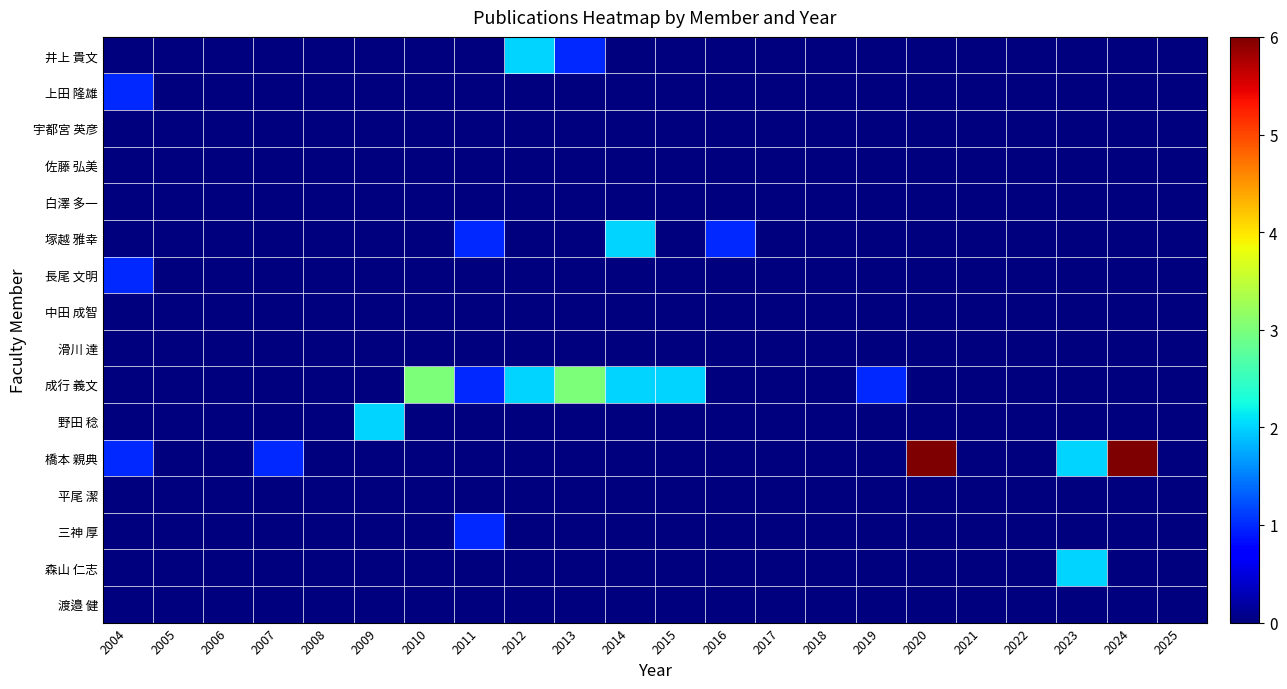

Rank the categories by 中田 成智 value from highest to lowest.

2004, 2005, 2006, 2007, 2008, 2009, 2010, 2011, 2012, 2013, 2014, 2015, 2016, 2017, 2018, 2019, 2020, 2021, 2022, 2023, 2024, 2025